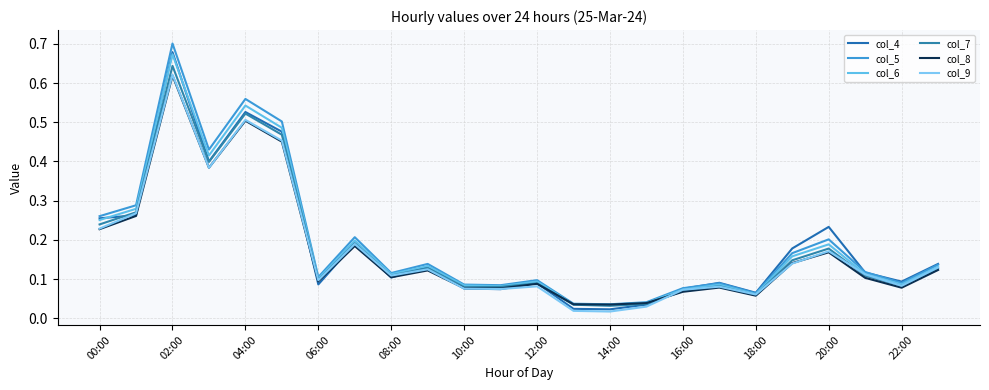

Does the chart display data point markers on the line(s)?

No